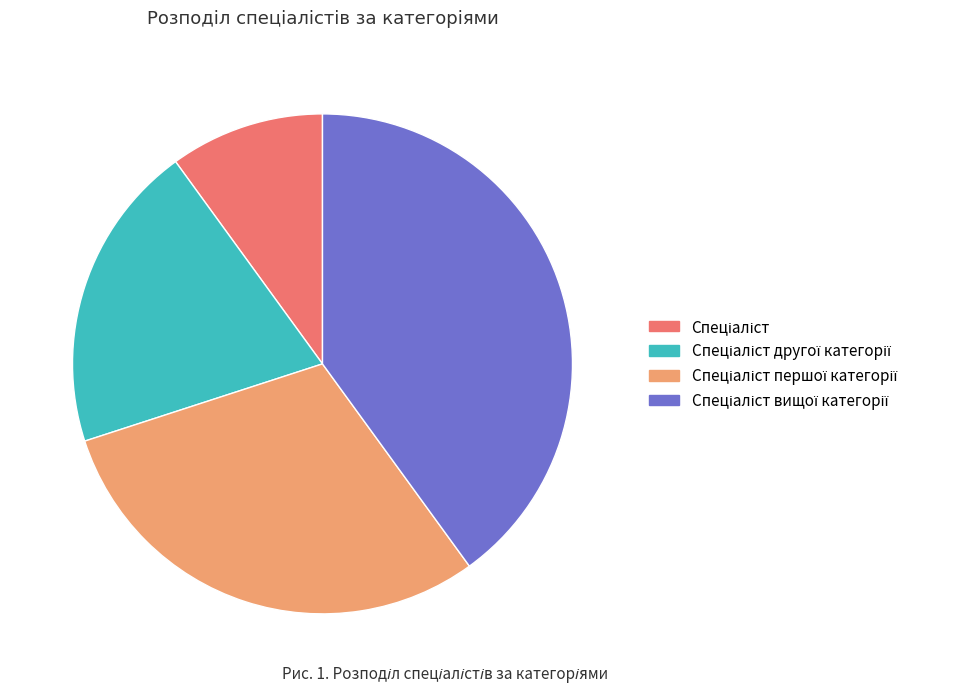

How many slices are in this pie chart?

4